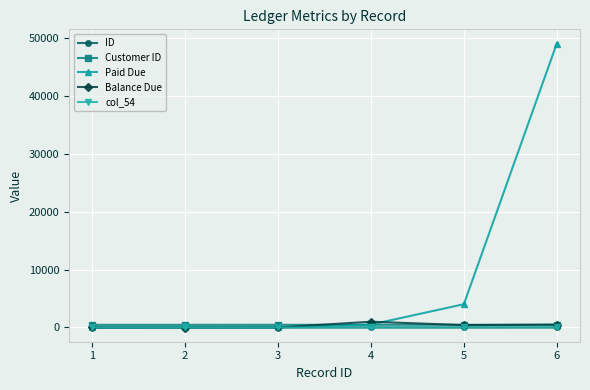

At which category is the sum across all series the highest?

6